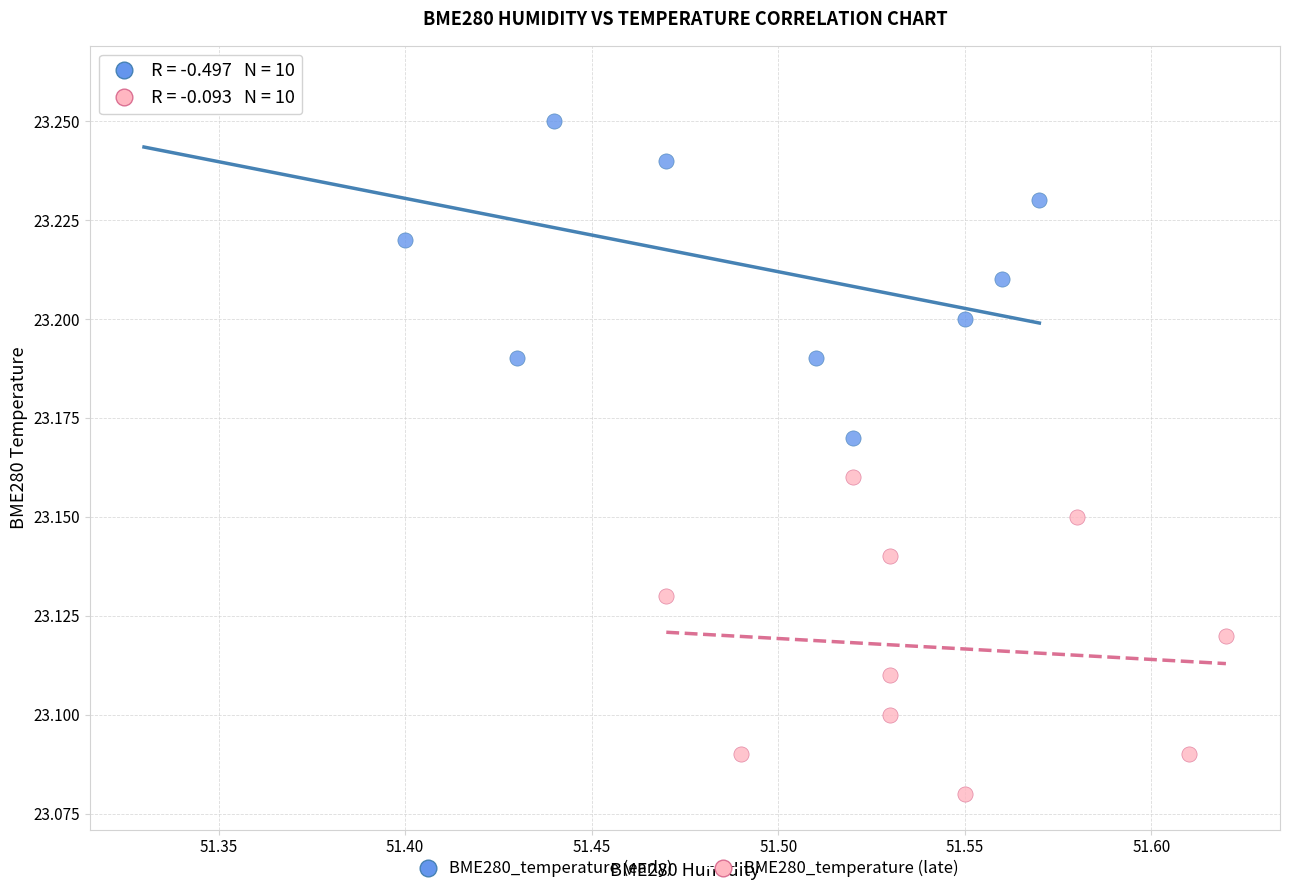

Which series has the widest spread of Y values?

BME280_temperature (early)